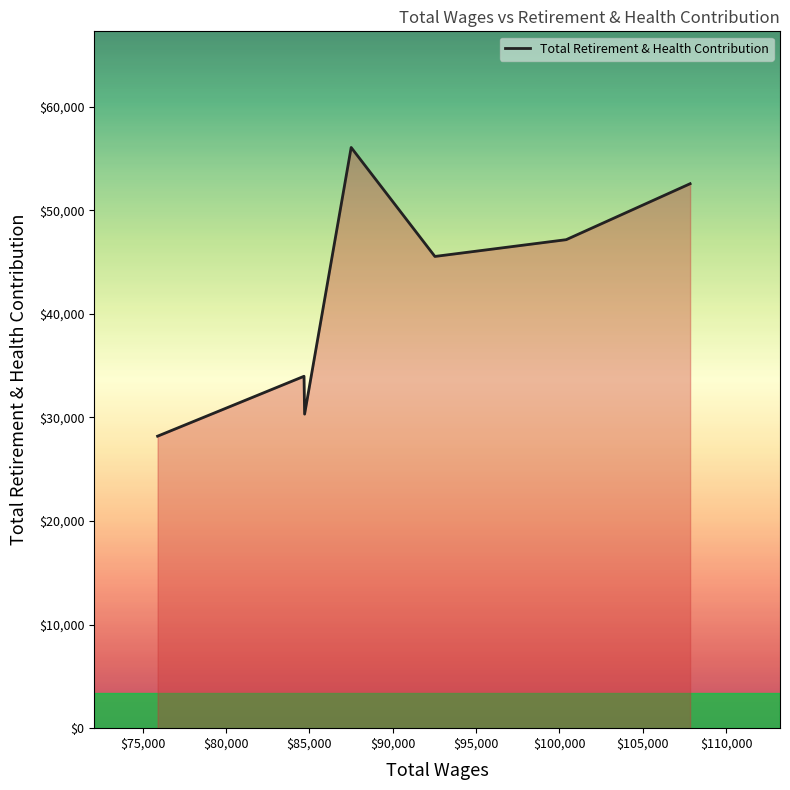

Reading left to right, list all the values displayed in this chart.

28196	33980	30325	56074	45551	47170	52574